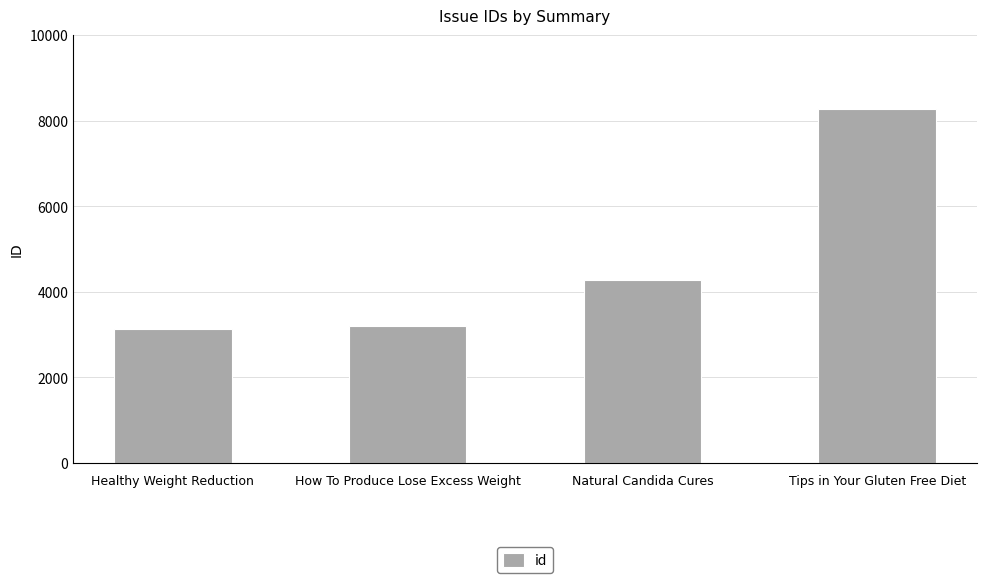

What is the greatest value displayed?

8275